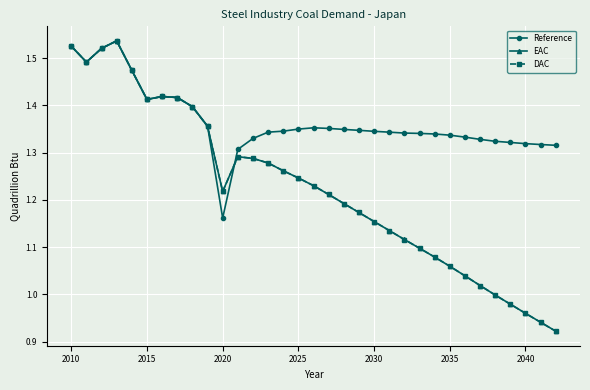

Which series has the largest range (max minus min)?

DAC